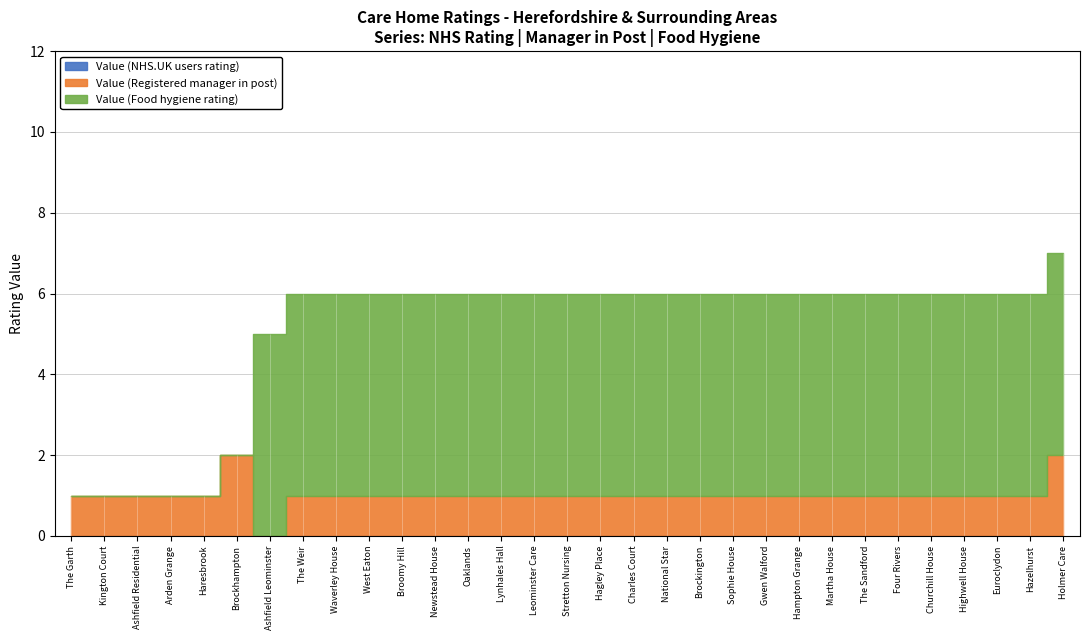

Is the value of Value (Food hygiene rating) at Hagley Place greater than the value of Value (Registered manager in post) at Brockhampton?

Yes